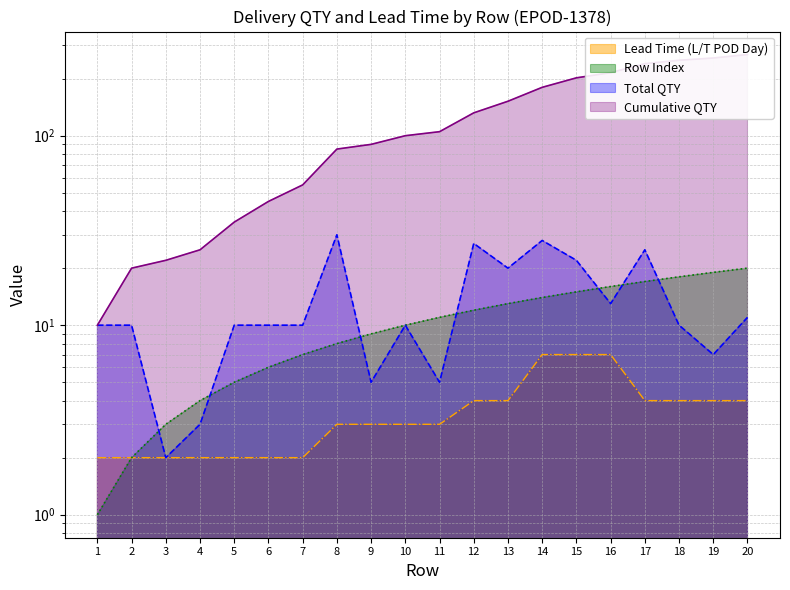

What is the approximate value of Cumulative QTY at 18, to the nearest 5?

250